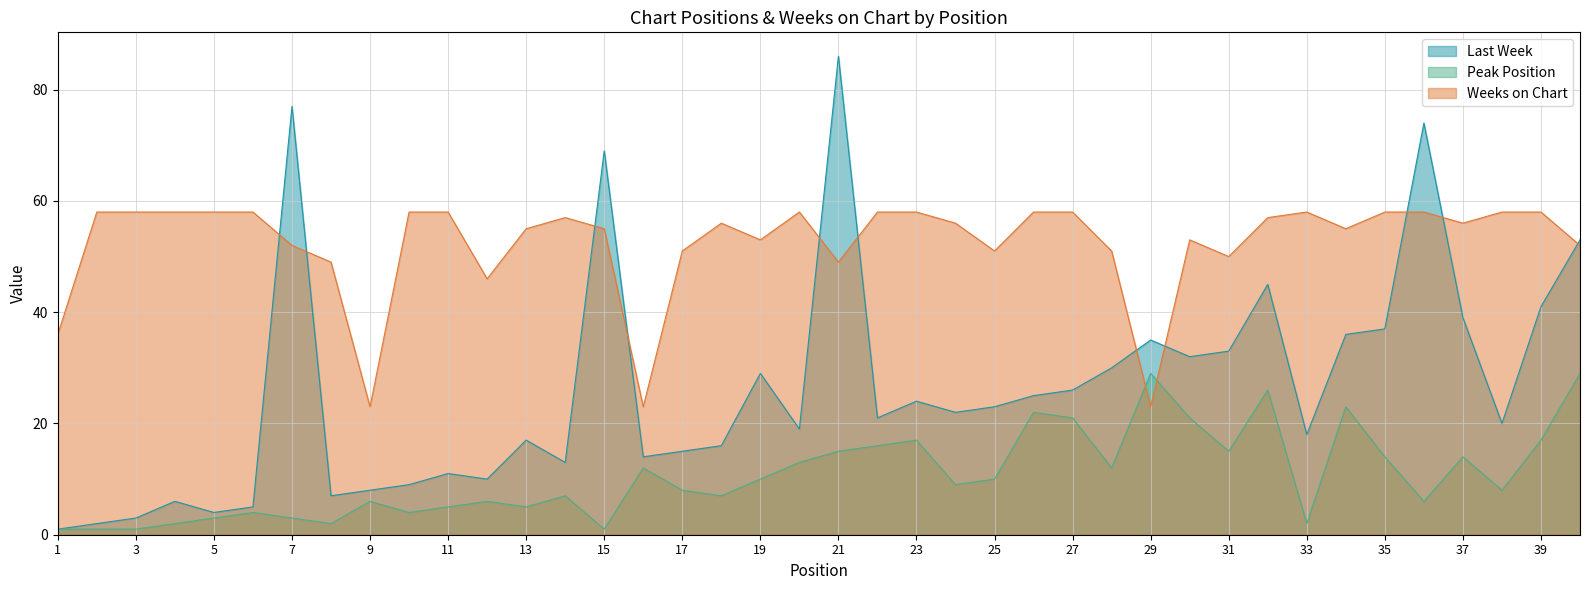

True or false: Peak Position and Last Week cross at least once.

False